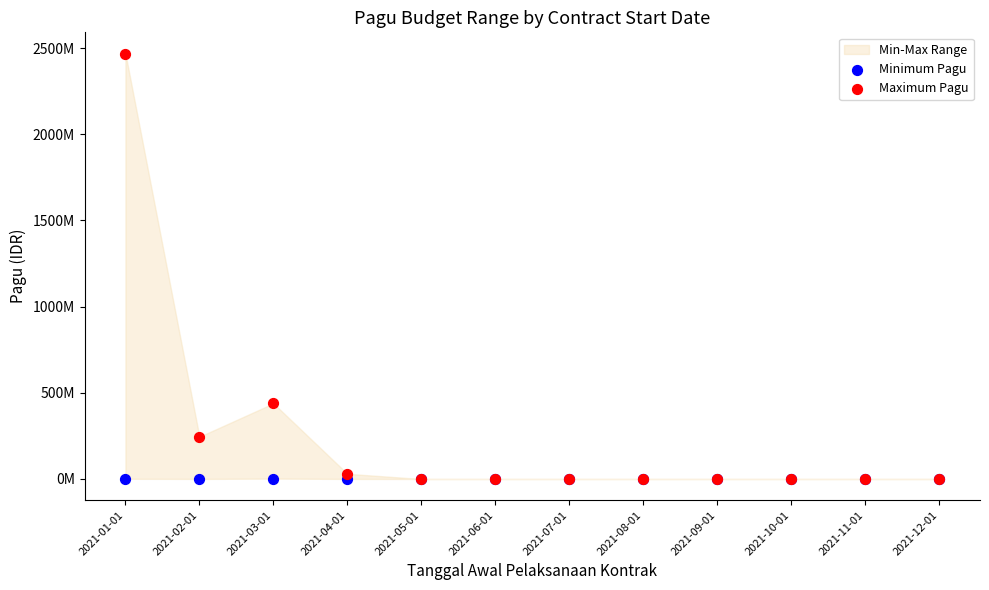

Which series reaches the minimum Y coordinate?

Minimum Pagu